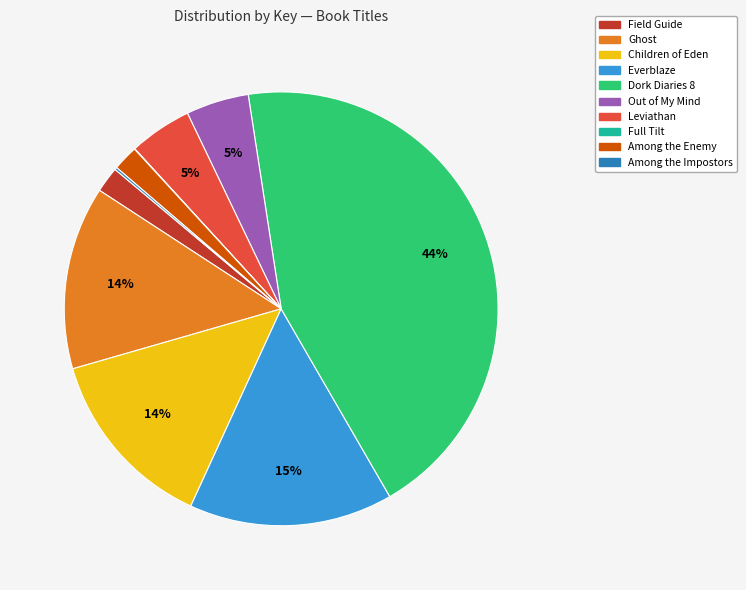

To the nearest percent, what percentage of the pie is Children of Eden?

14%